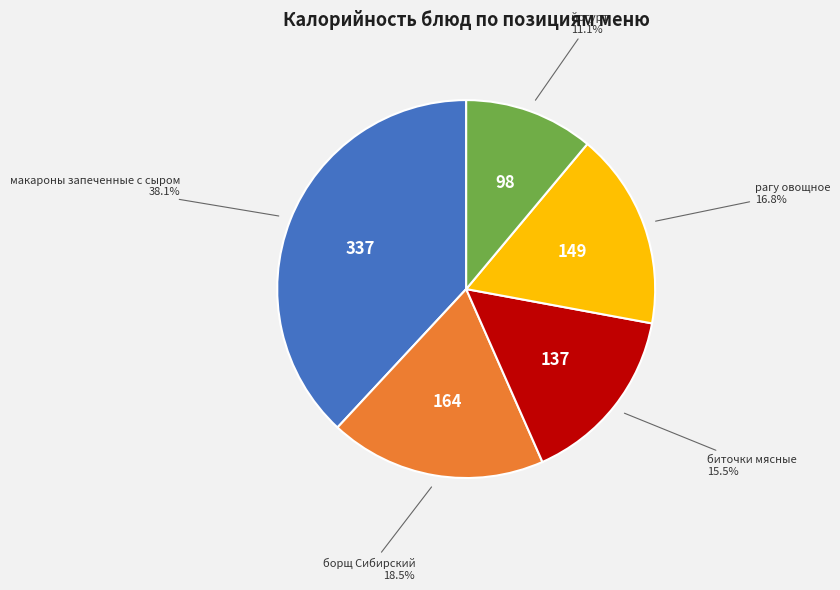

To the nearest percent, what is the combined percentage of йогурт and макароны запеченные с сыром?

49%